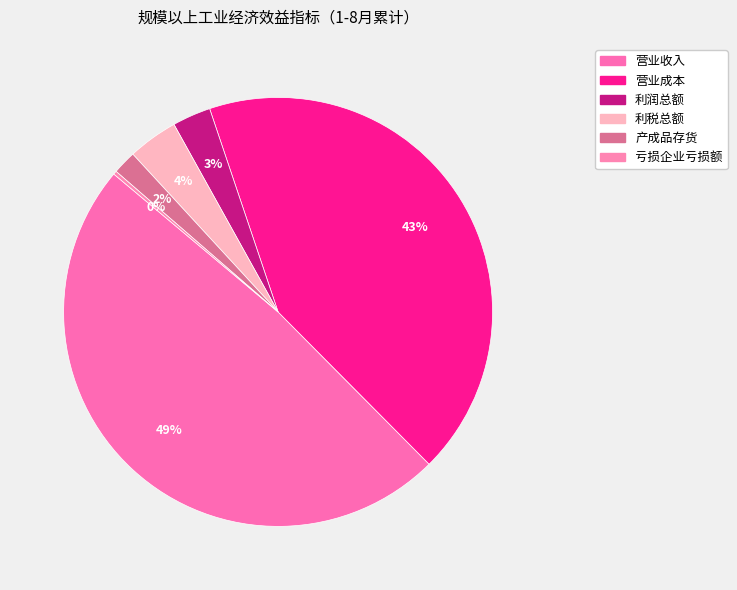

What is the change in value from 利润总额 to 亏损企业亏损额?

-29.4